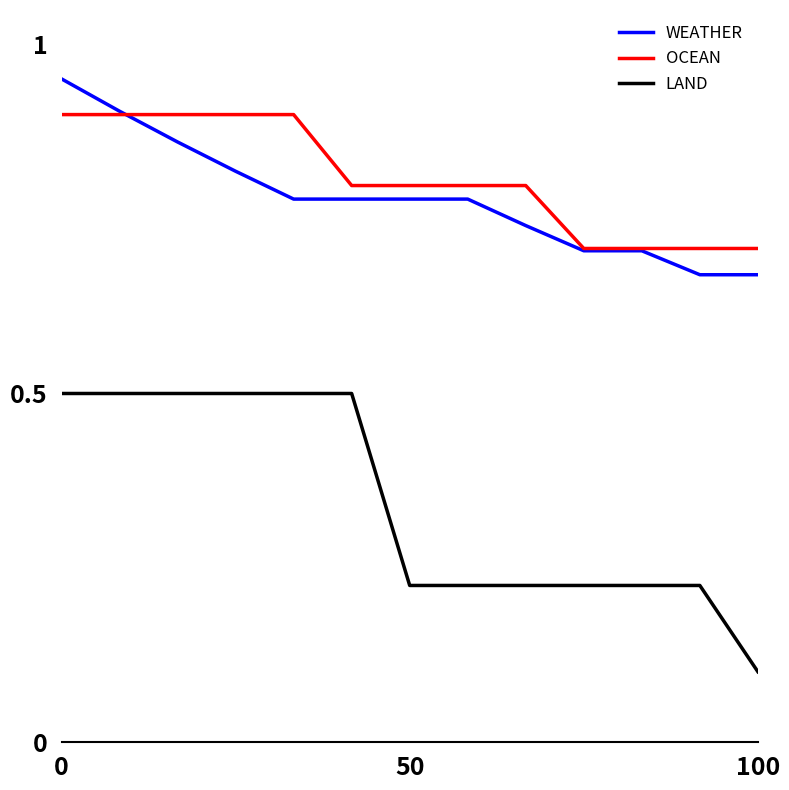

Which series has the largest range (max minus min)?

LAND